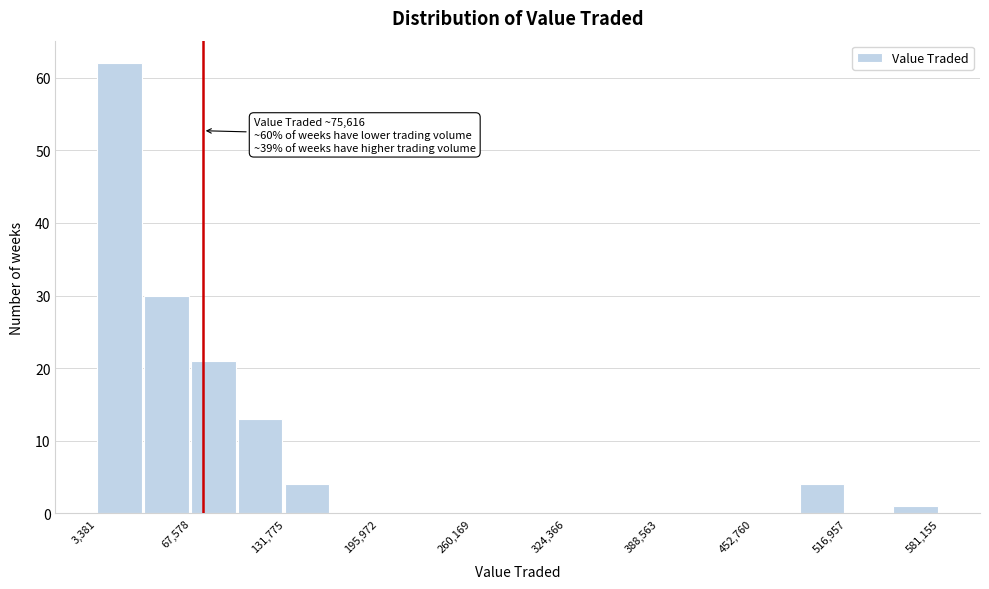

Around what value on the x-axis is the tallest bar? Give the approximate position of its centre, as read against the axis.

20000